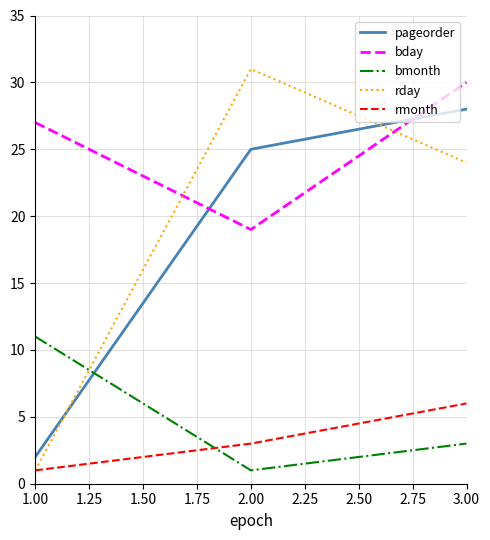

What is the lowest value of the rday series?

1